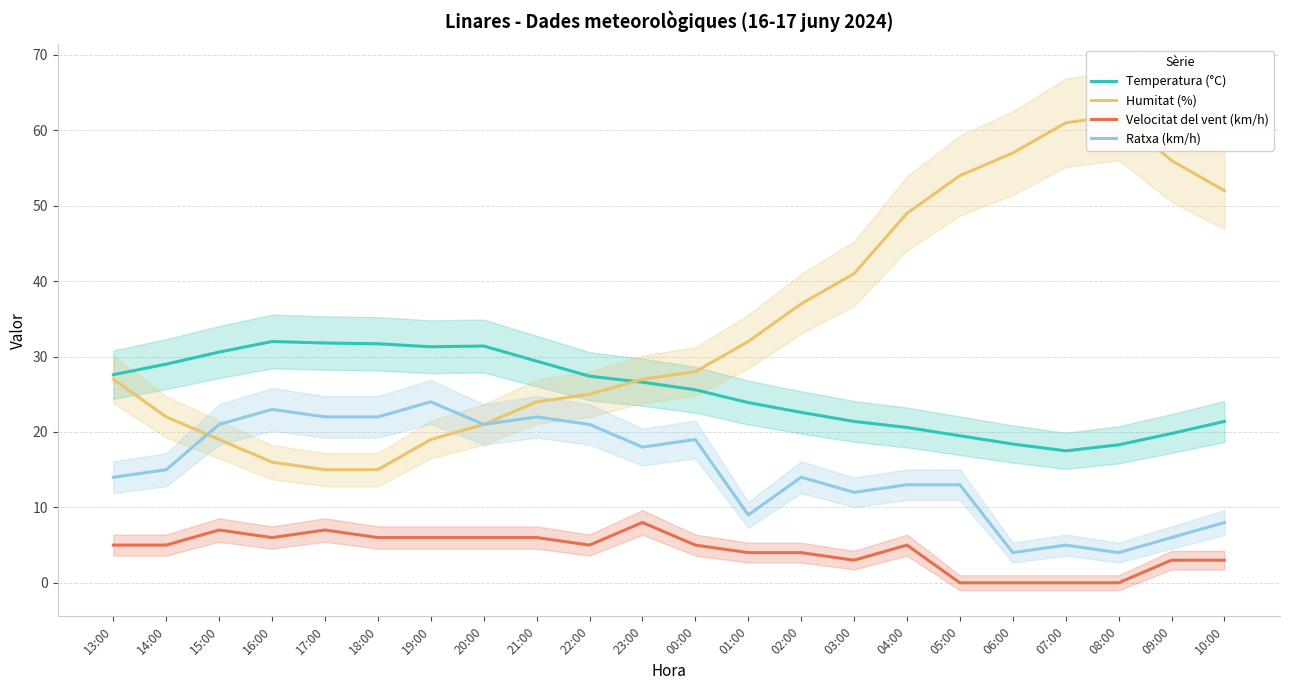

True or false: Humitat (%) has a value of 22.0 at 14:00.

True